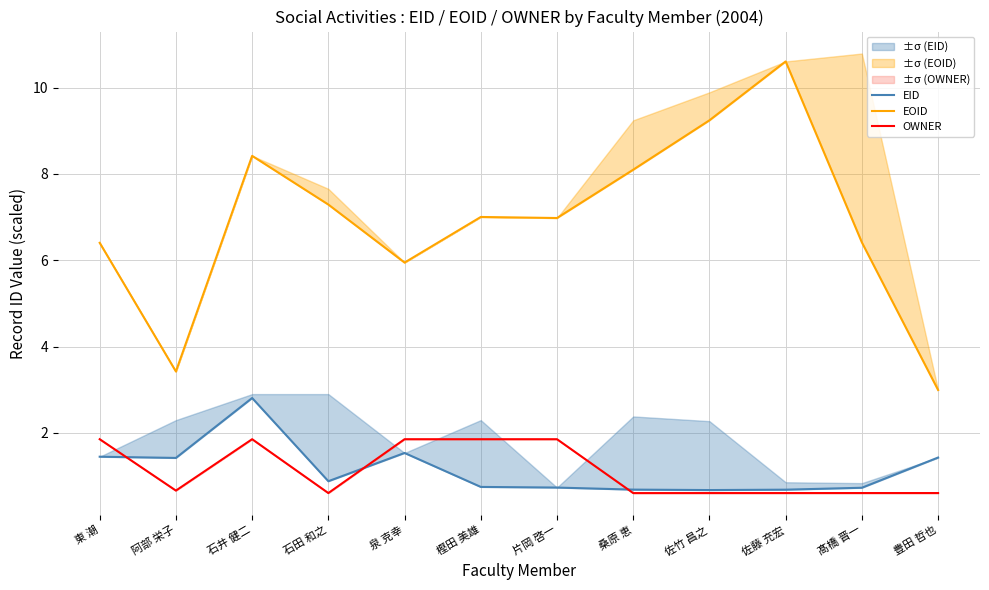

Which series changed the most between 東 潮 and 泉 克幸?

EOID